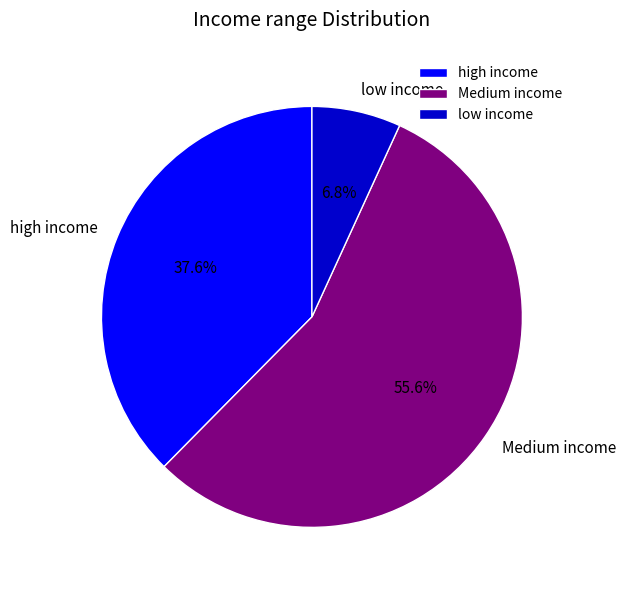

Combined, do low income and Medium income account for over 50%?

Yes